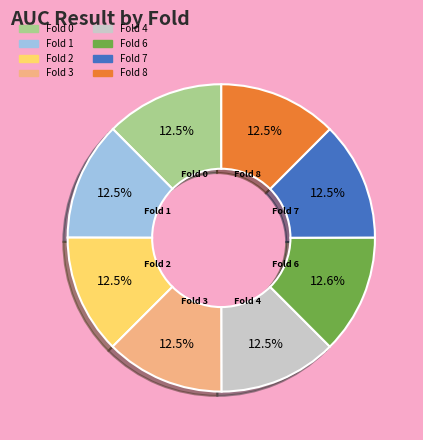

How many slices are in this pie chart?

8